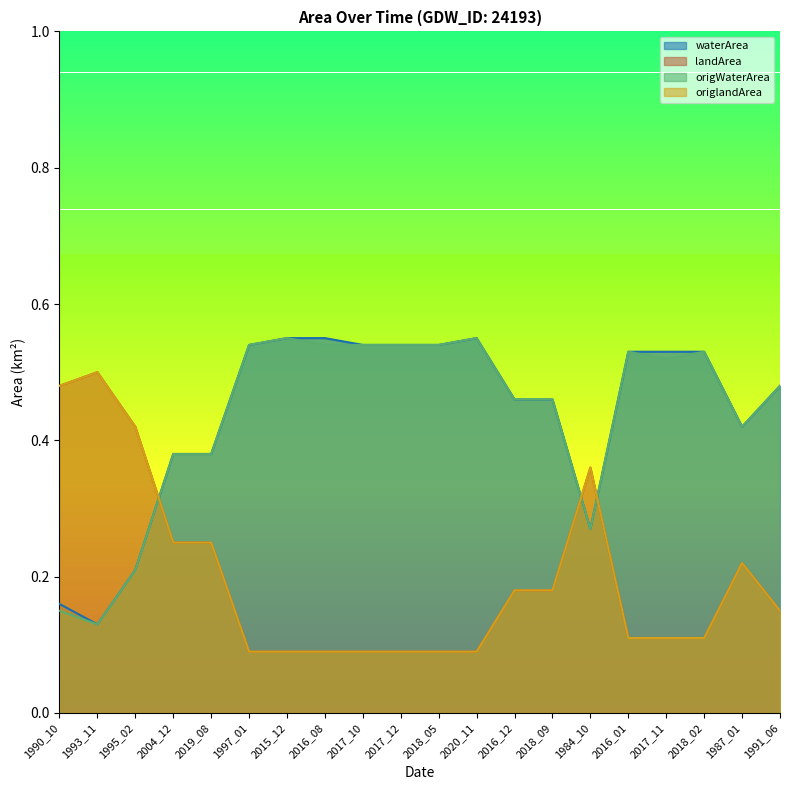

Is it true that origlandArea equals 0.0 at 2018_09?

False